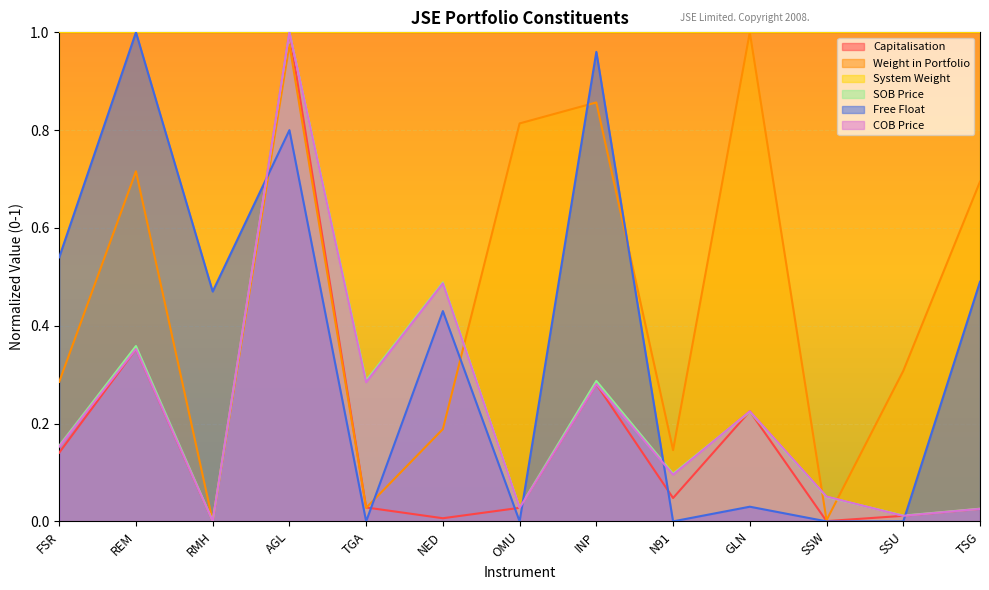

True or false: Capitalisation and SOB Price intersect in this chart.

True